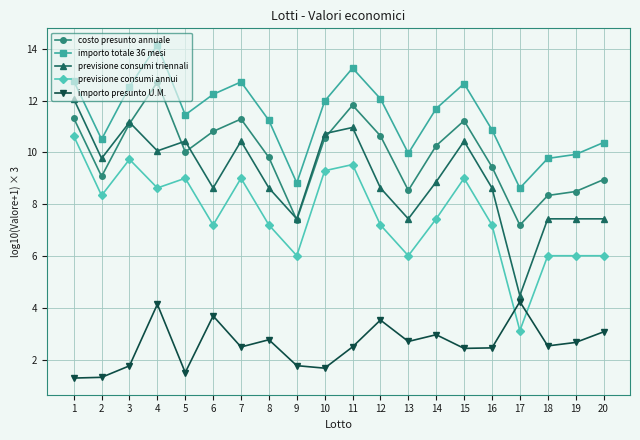

Where is the first local minimum for previsione consumi triennali?

2